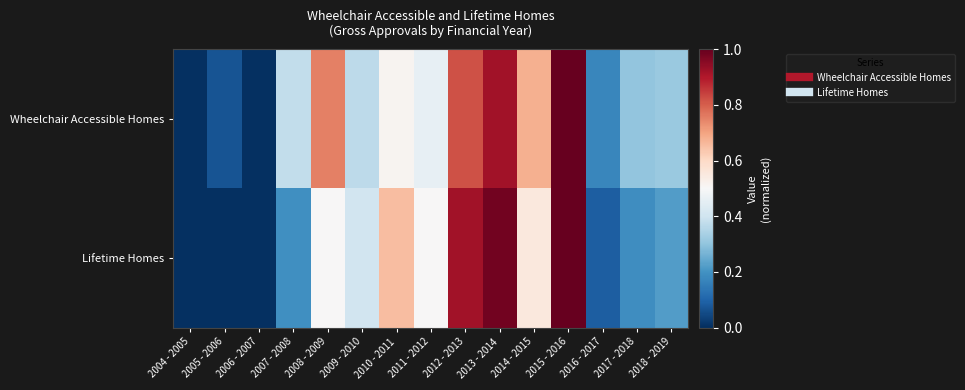

At 2009 - 2010, list the series in order from largest to smallest.

Lifetime Homes, Wheelchair Accessible Homes